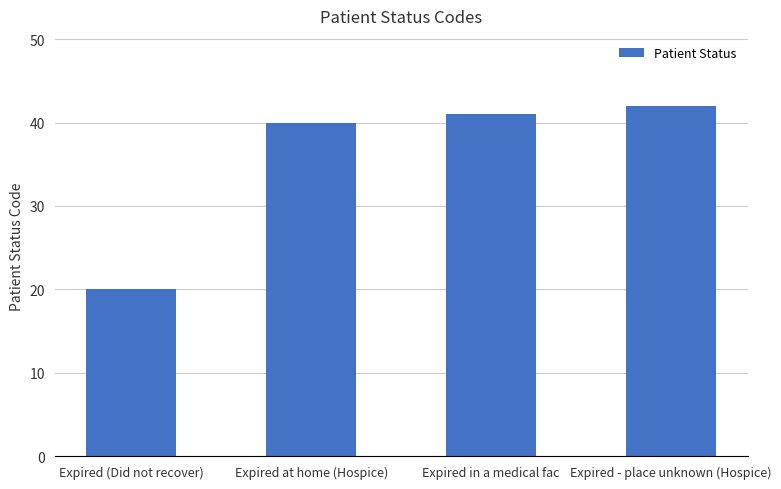

Where is the data nearest to the value 31?

Expired at home (Hospice)